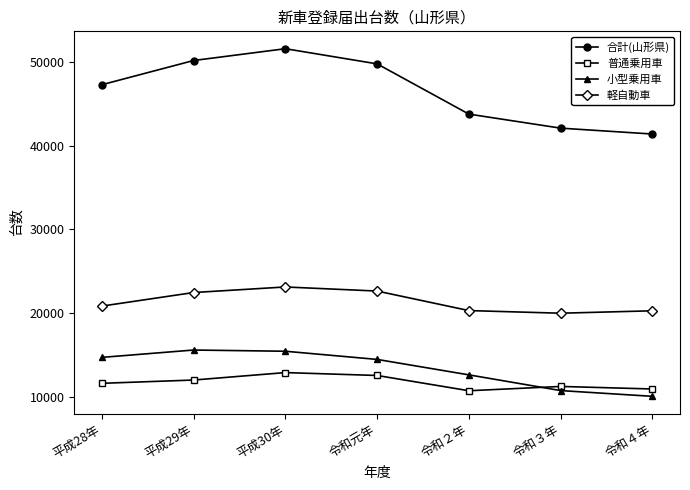

Which category has the highest value across all series?

平成30年